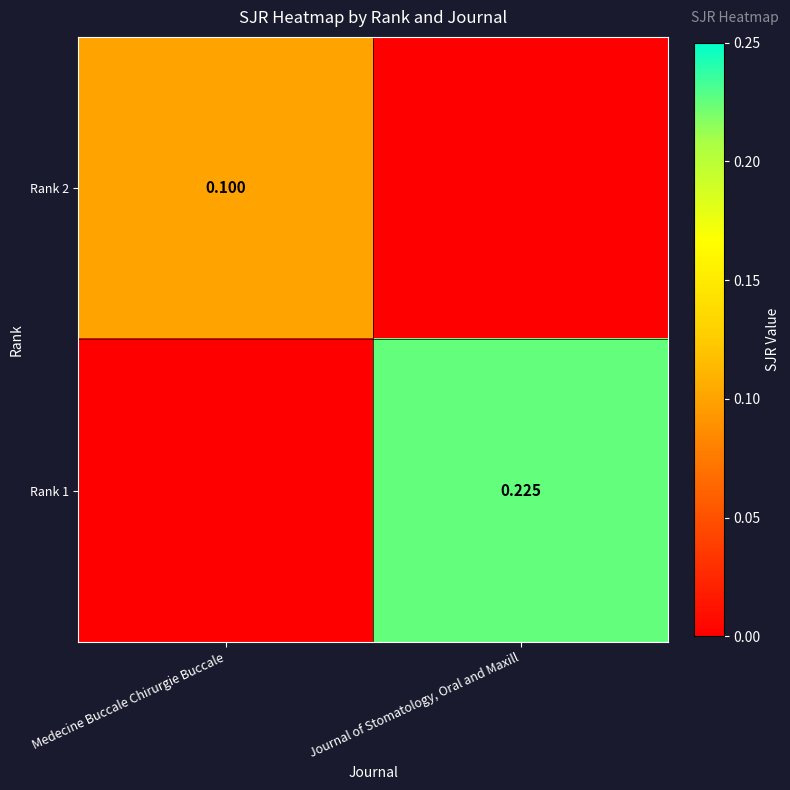

How many values in Rank 2 are above zero?

1